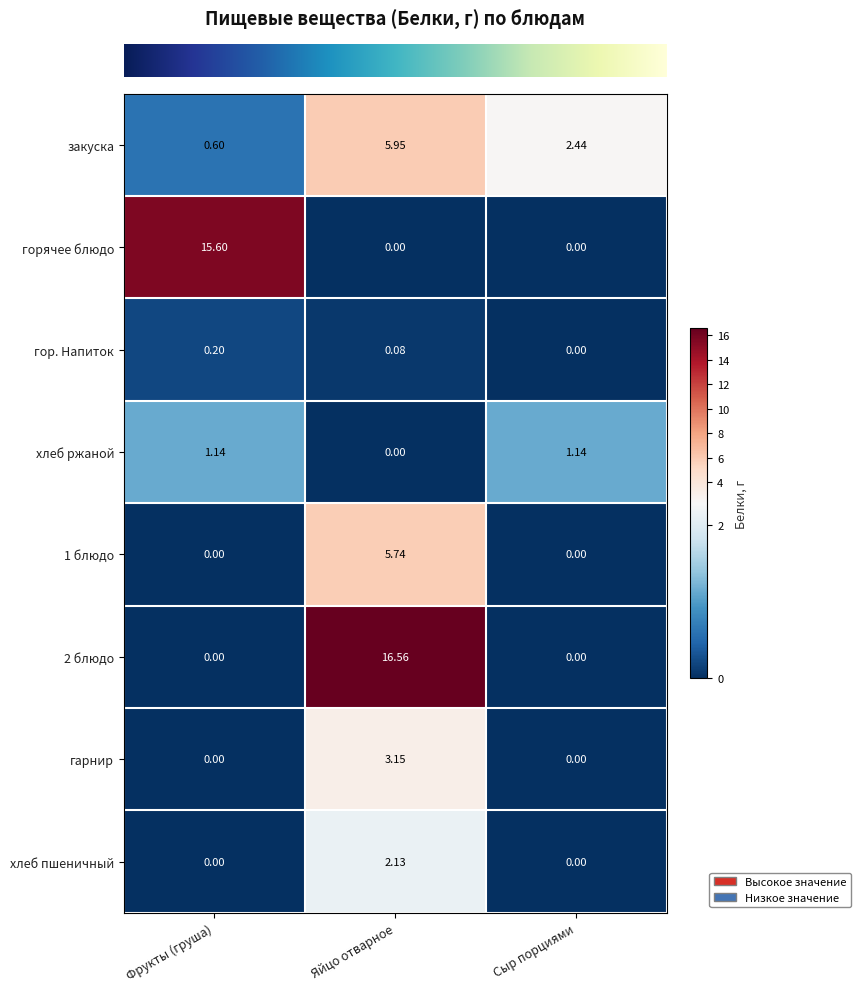

At how many categories does at least one series exceed 7?

2